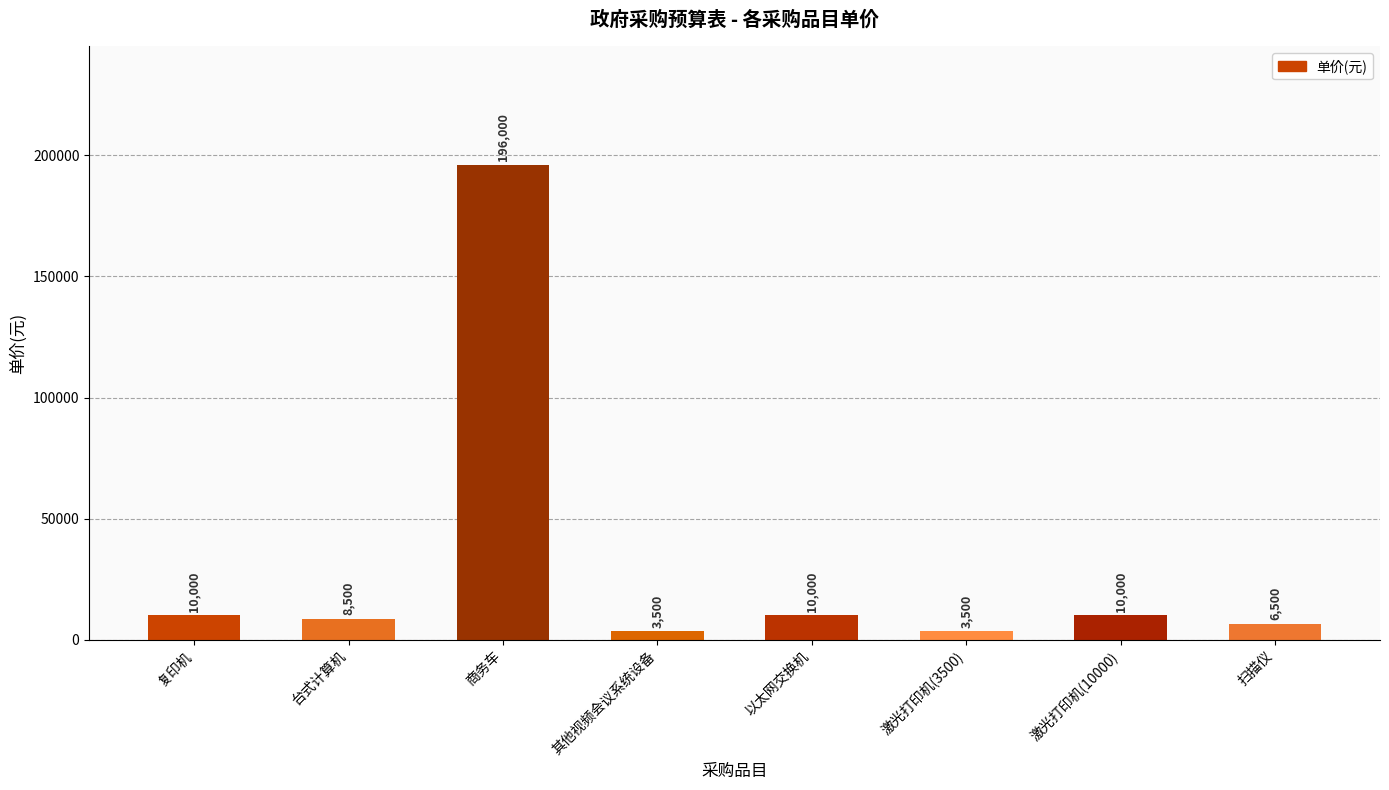

Is it true that the value at 激光打印机(10000) is 10000?

True